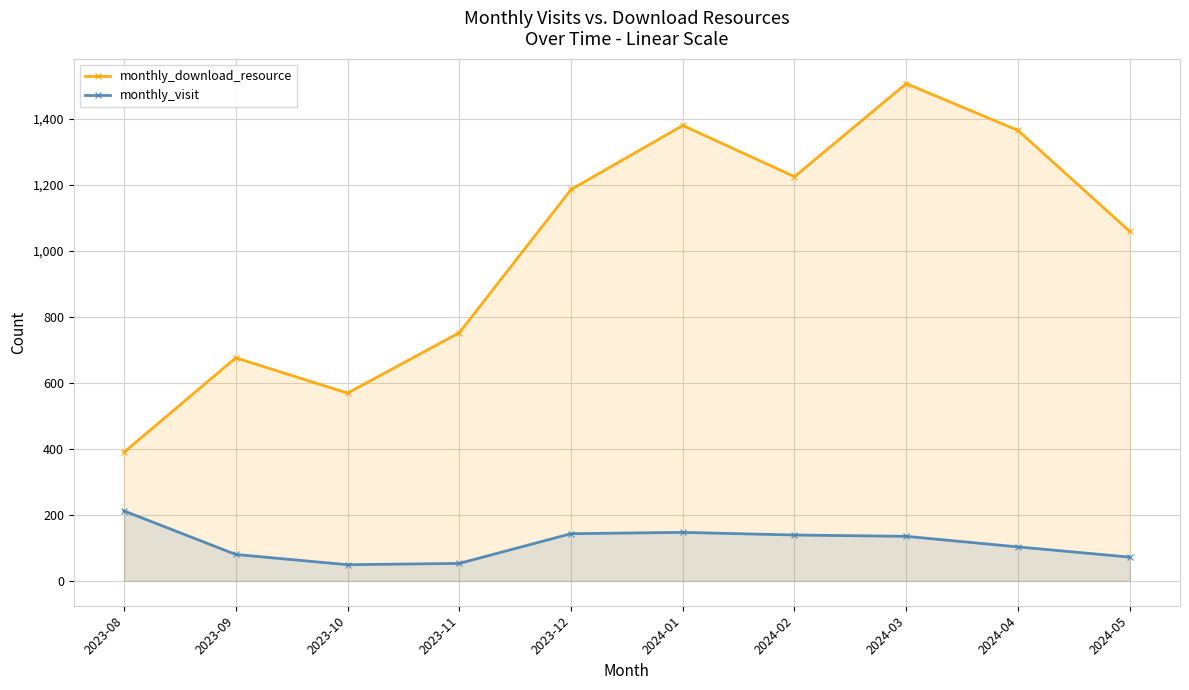

Is the value of monthly_visit at 2023-10 greater than the value of monthly_download_resource at 2023-11?

No